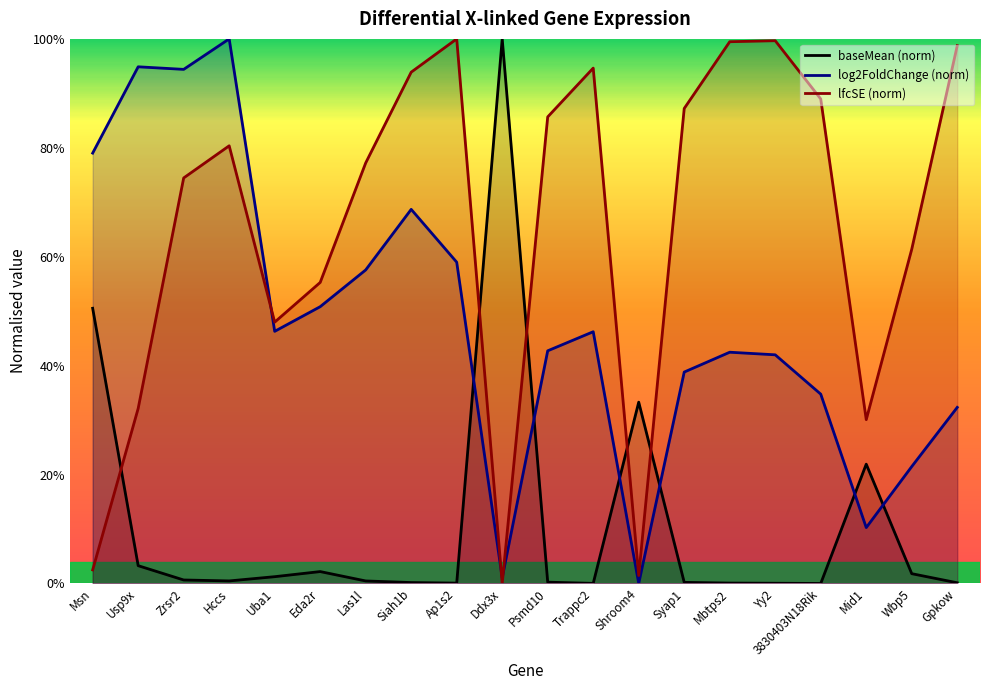

What is the label of the 16th point from the left?

Yy2